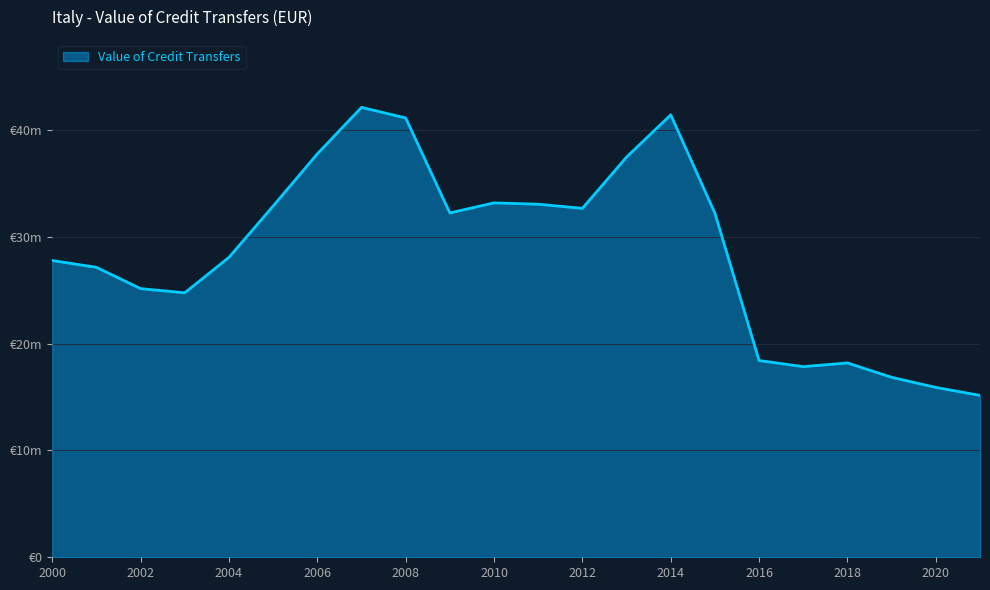

Does the chart display data point markers on the line(s)?

No